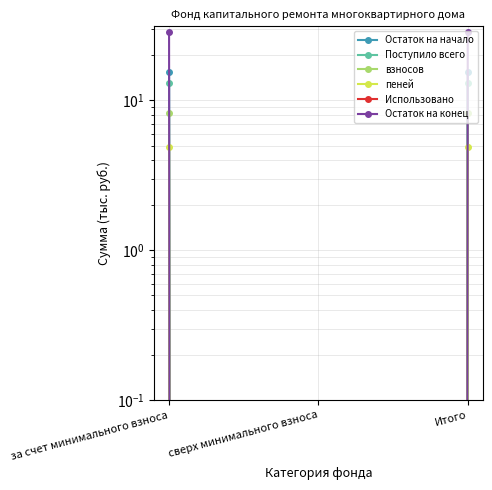

Reading left to right, list all the values displayed in this chart.

Остаток на начало: 15.4	0.0	15.4
Поступило всего: 13.2	0.0	13.2
взносов: 8.3	0.0	8.3
пеней: 4.9	0.0	4.9
Использовано: 0.0	0.0	0.0
Остаток на конец: 28.6	0.0	28.6